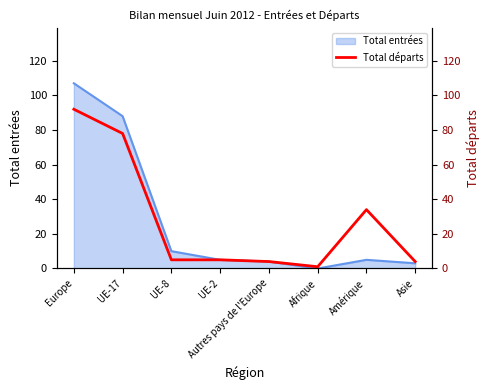

The value of Total entrées at Afrique is 74. True or false?

False